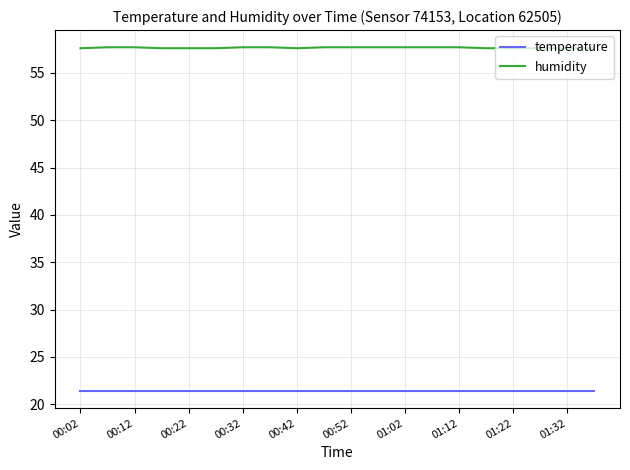

What is the greatest value displayed?

57.7